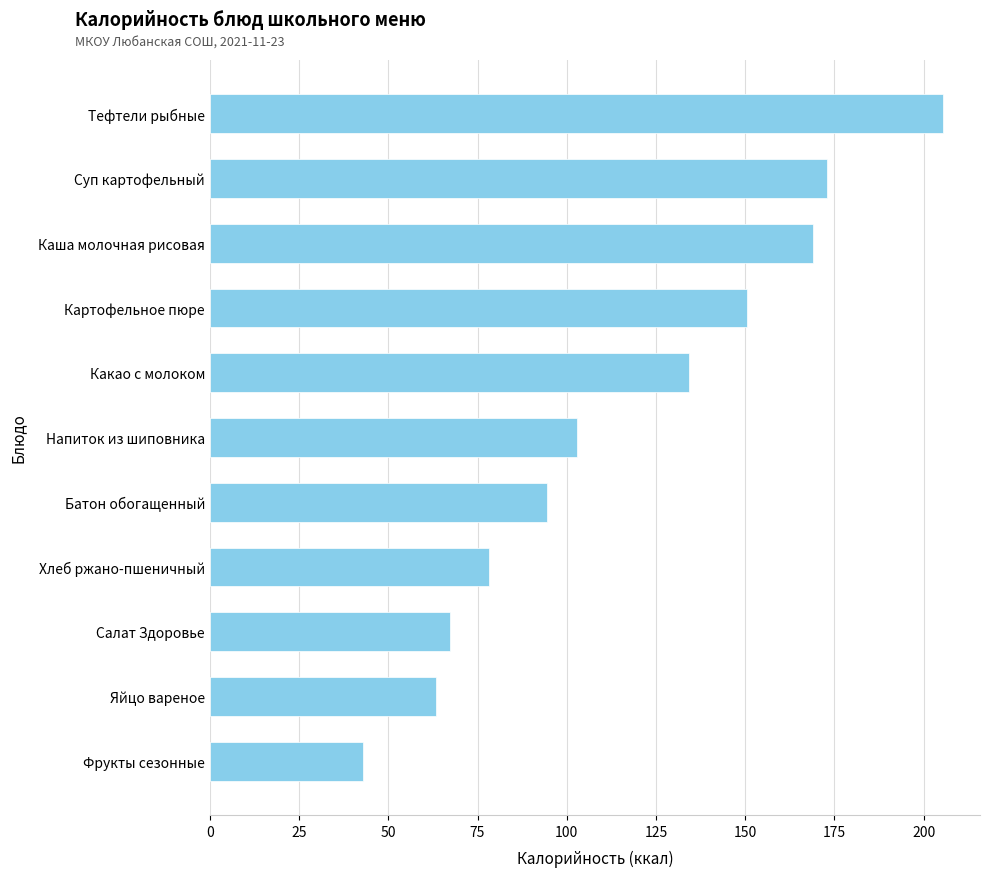

Rank the categories by value from lowest to highest.

Фрукты сезонные, Яйцо вареное, Салат Здоровье, Хлеб ржано-пшеничный, Батон обогащенный, Напиток из шиповника, Какао с молоком, Картофельное пюре, Каша молочная рисовая, Суп картофельный, Тефтели рыбные